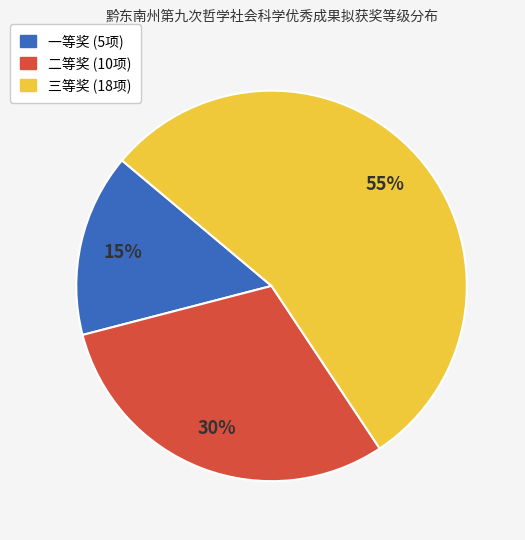

How many segments does this pie chart have?

3